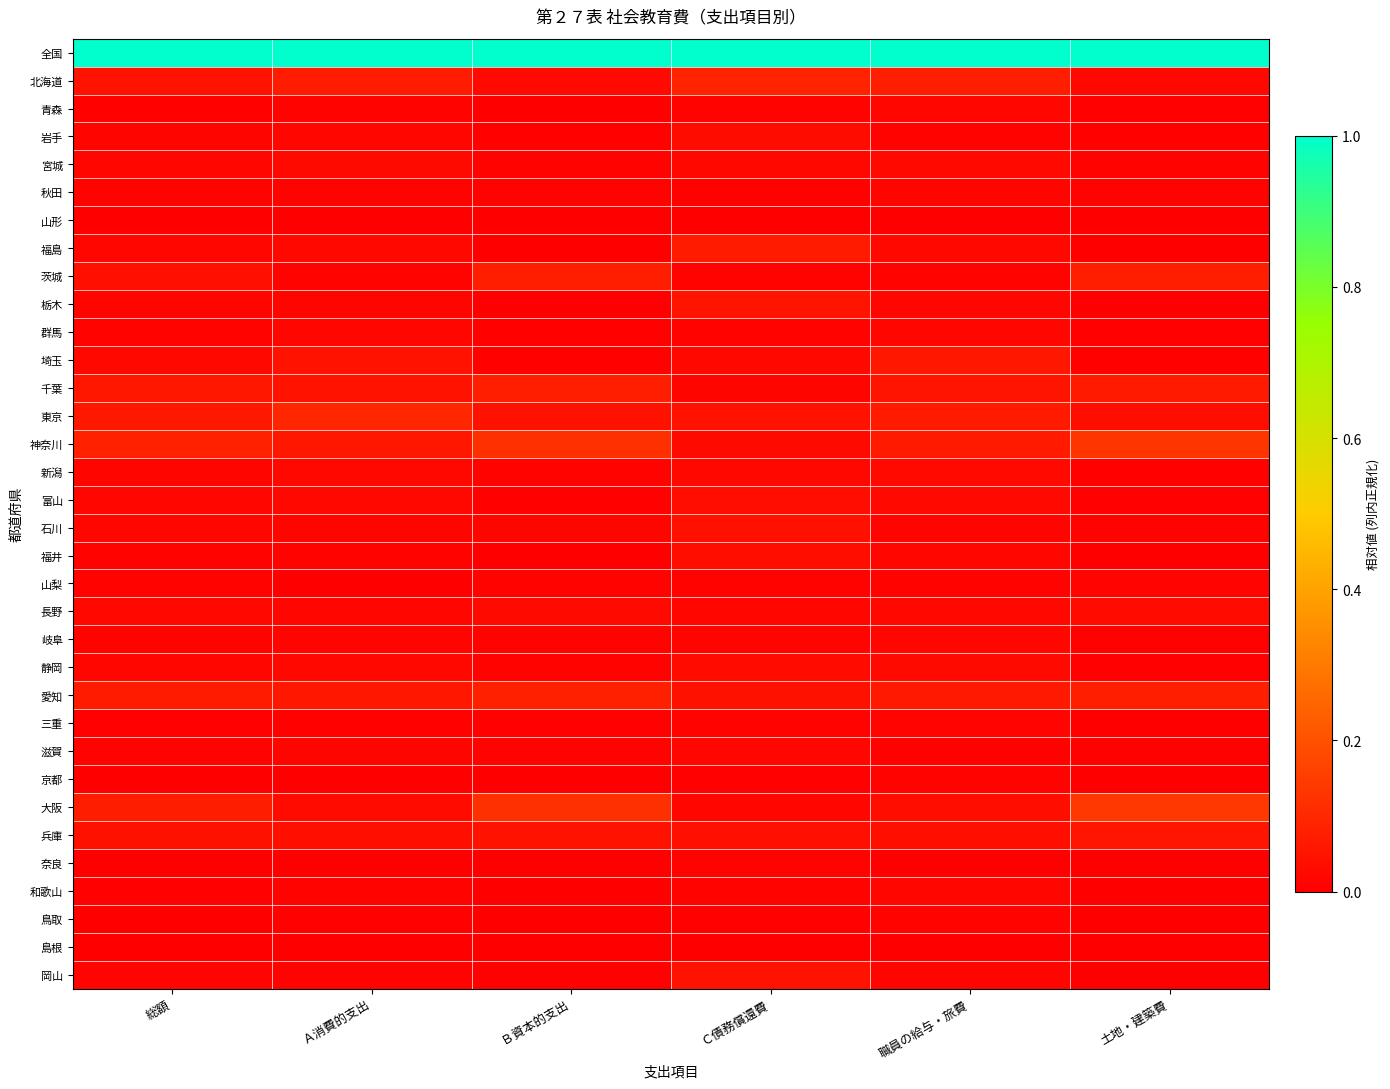

At which category is the sum across all series the highest?

Ｃ債務償還費